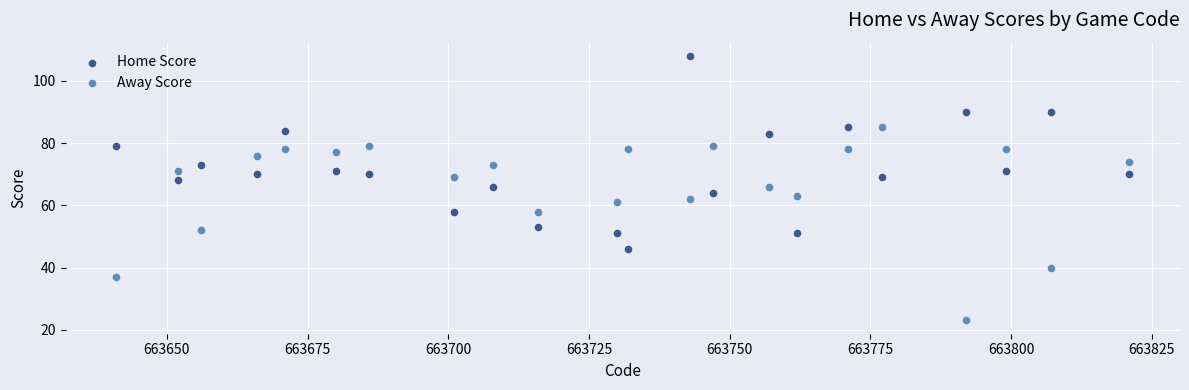

What is the X range (max minus min) for the scatter plot?

180